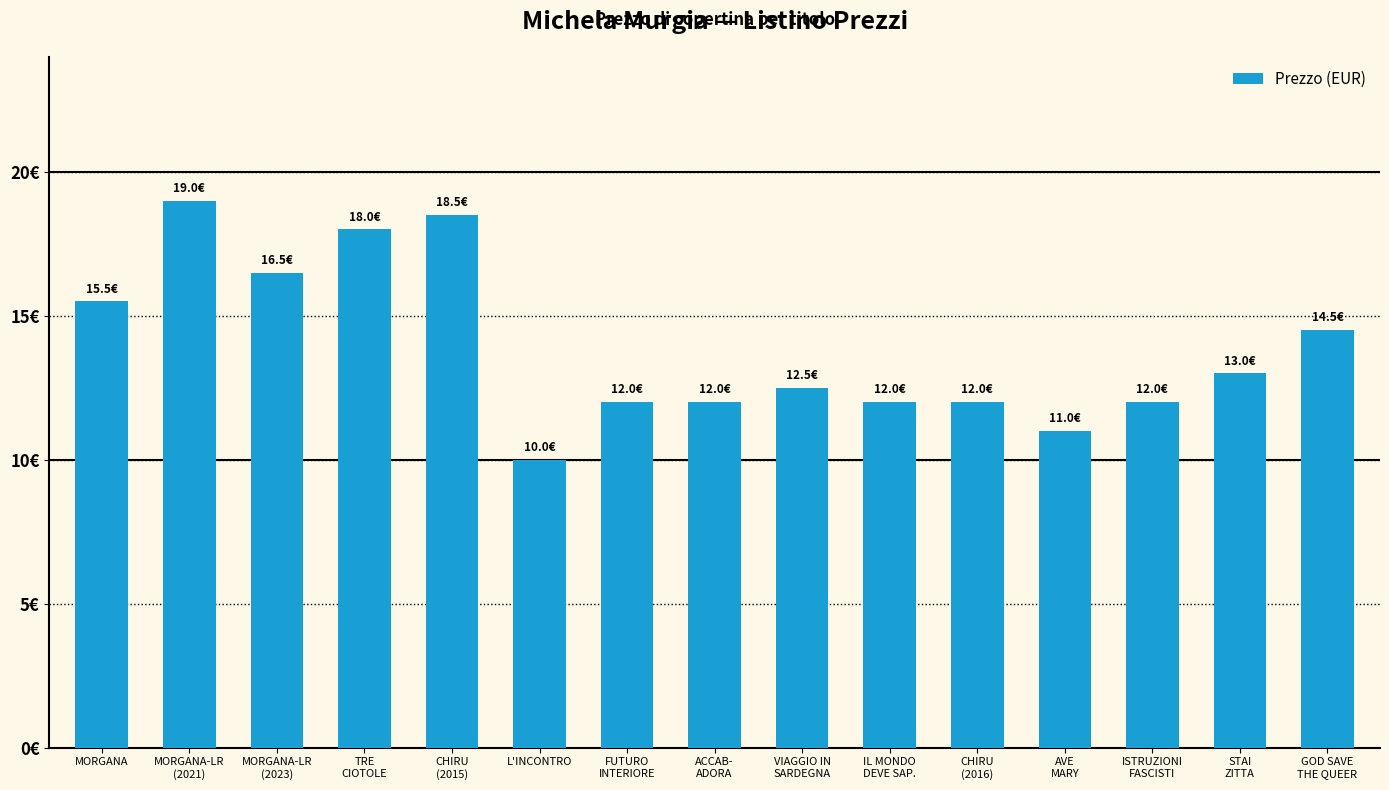

Reading left to right, what are all the values shown in this chart?

MORGANA=15.5	MORGANA-LR
(2021)=19.0	MORGANA-LR
(2023)=16.5	TRE
CIOTOLE=18.0	CHIRU
(2015)=18.5	L'INCONTRO=10.0	FUTURO
INTERIORE=12.0	ACCAB-
ADORA=12.0	VIAGGIO IN
SARDEGNA=12.5	IL MONDO
DEVE SAP.=12.0	CHIRU
(2016)=12.0	AVE
MARY=11.0	ISTRUZIONI
FASCISTI=12.0	STAI
ZITTA=13.0	GOD SAVE
THE QUEER=14.5